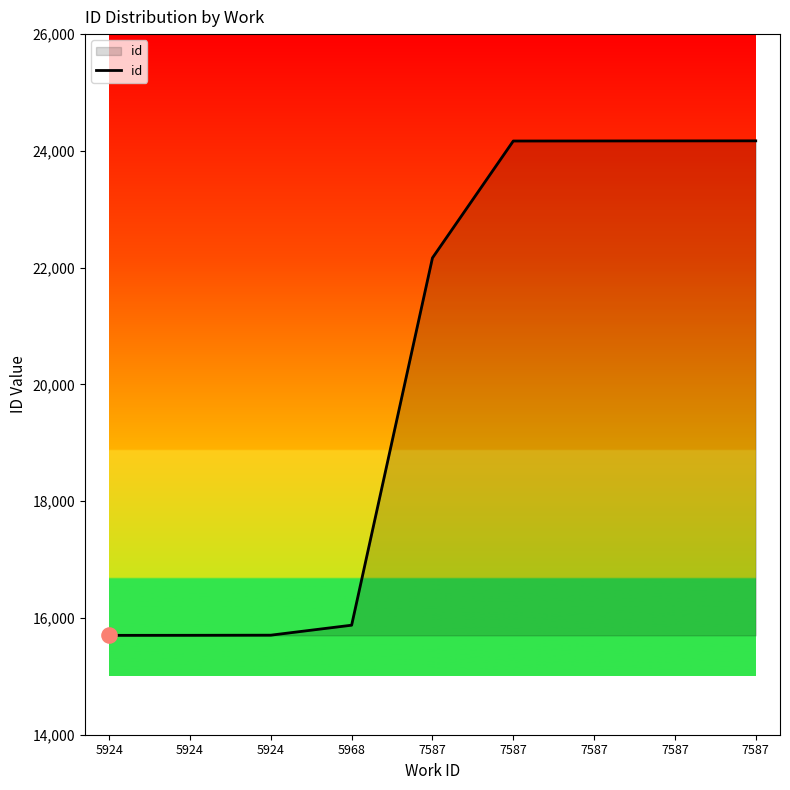

What is the change in value from 5924 to 7587?

+8469